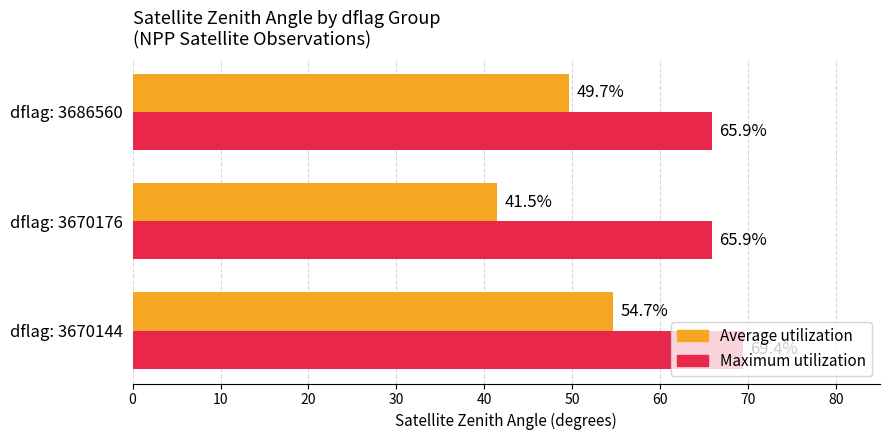

How many data points does each series have?

3